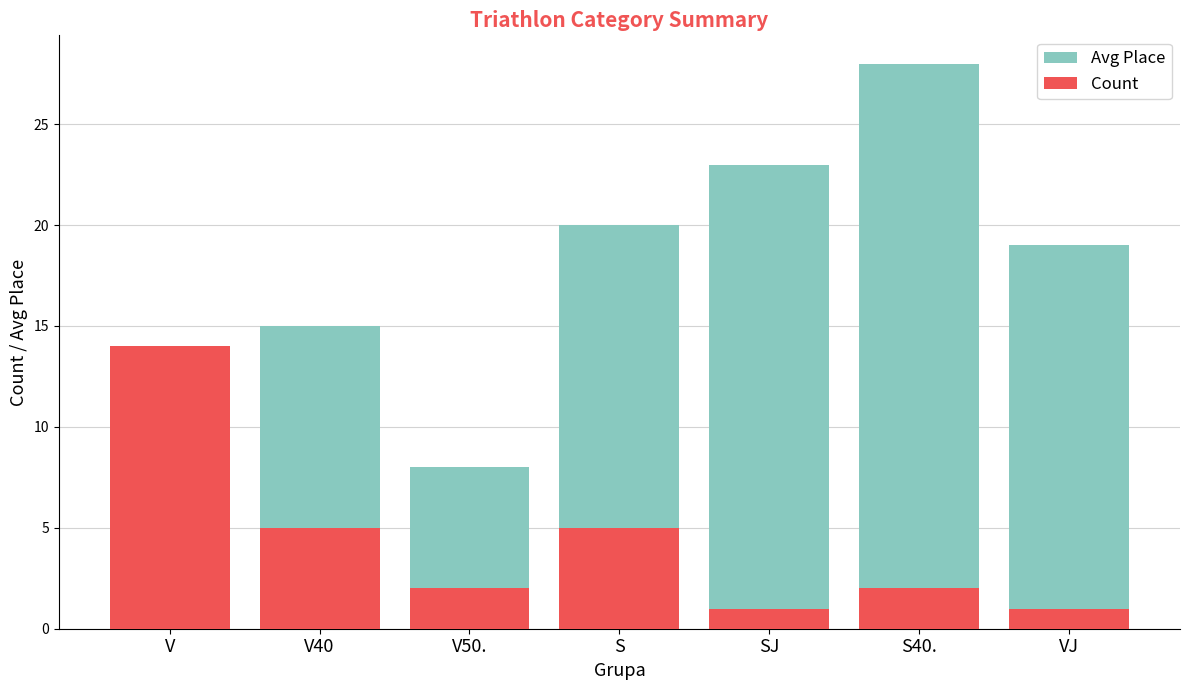

The value of Avg Place at SJ is 23. True or false?

True